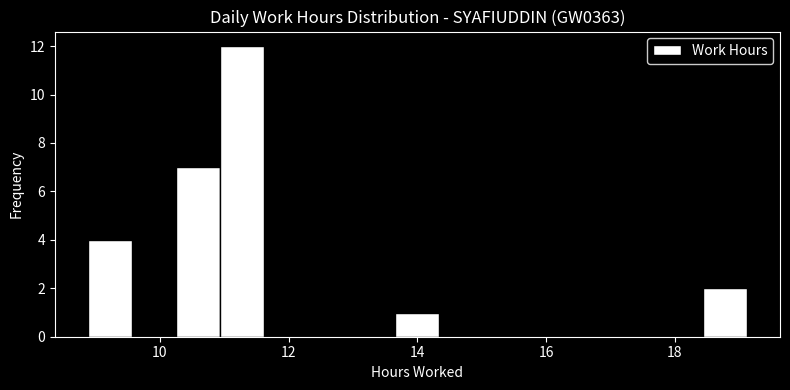

Around what value on the x-axis is the tallest bar? Give the approximate position of its centre, as read against the axis.

11.2